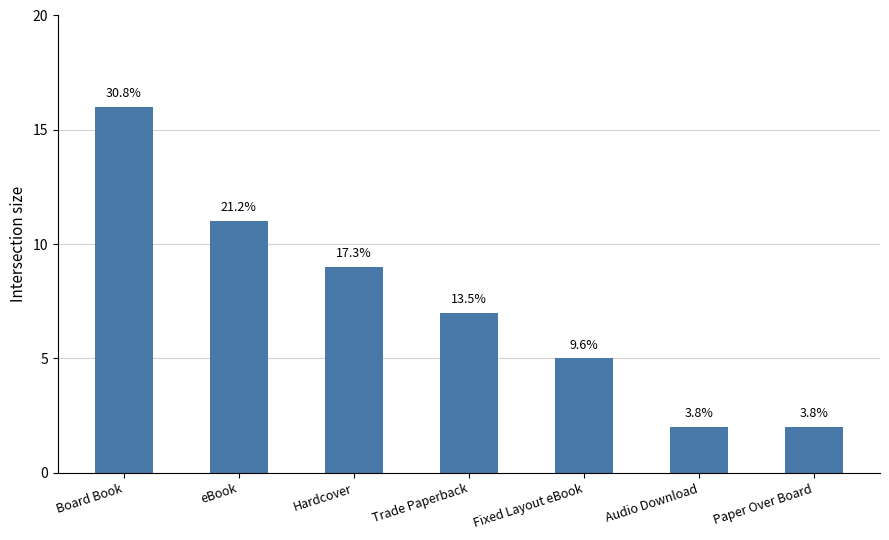

Are the bars horizontal?

No